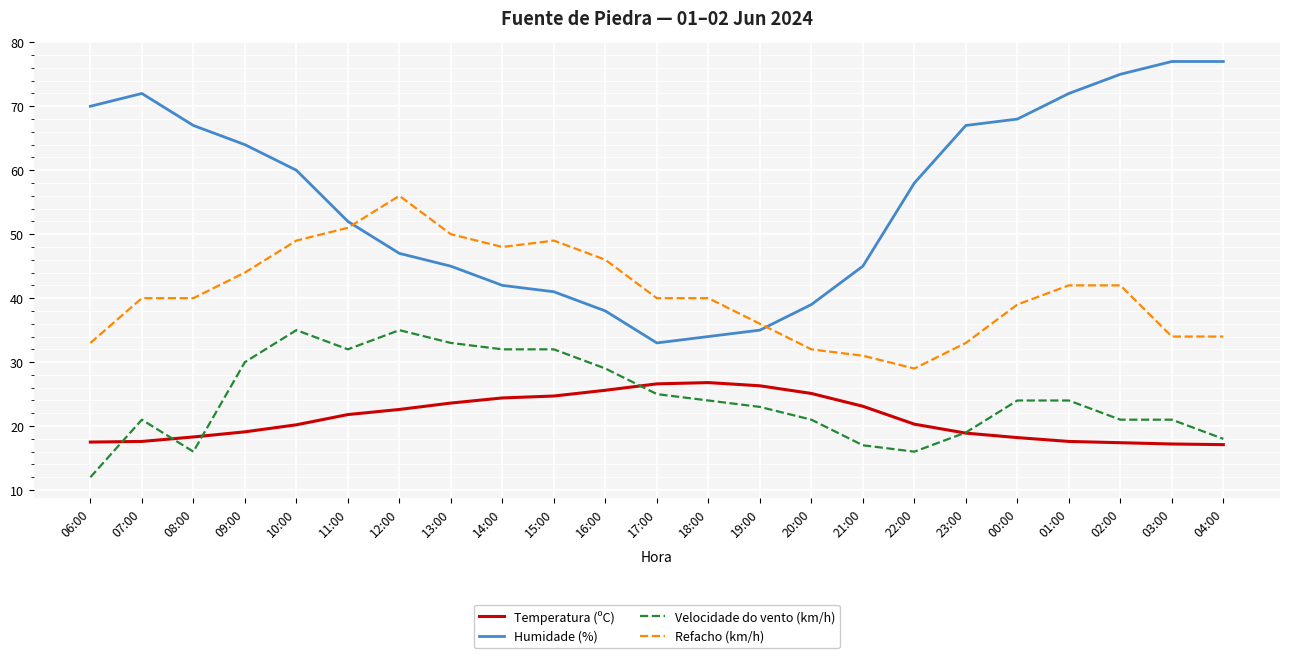

What position from the right is 22:00?

7